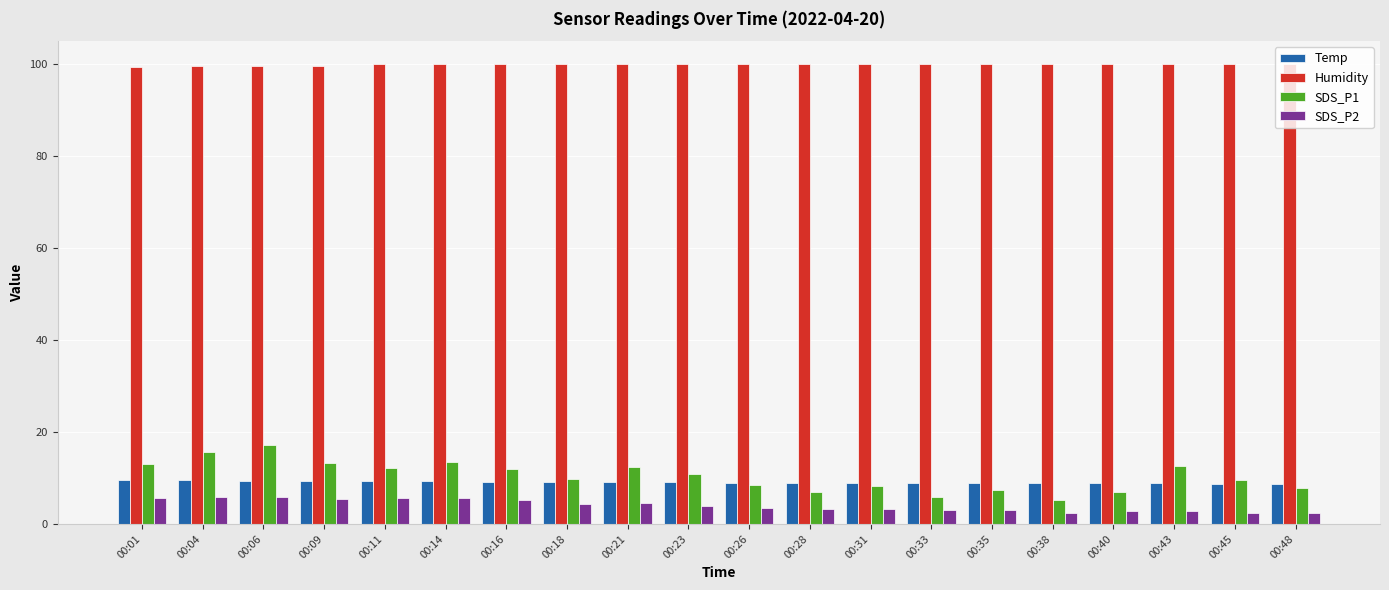

Which series has the widest spread of values?

SDS_P1